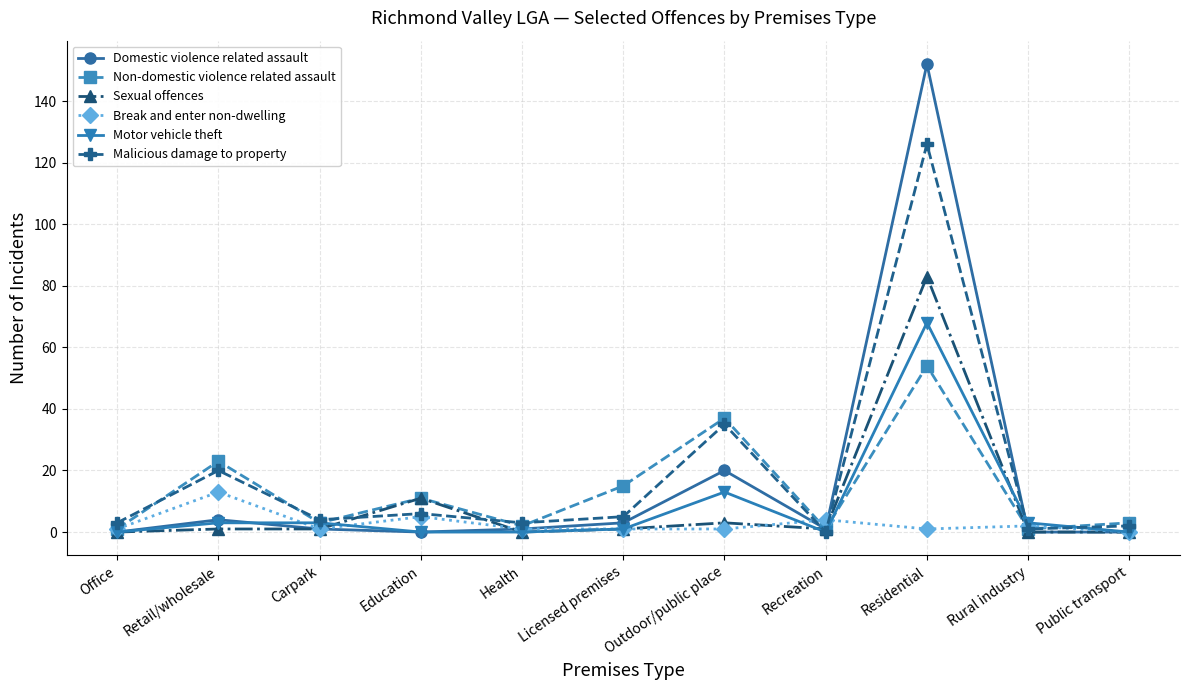

How many data points does each series have?

11